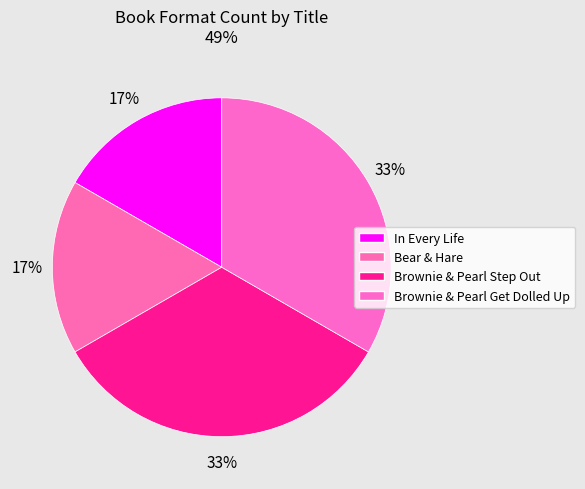

Which category has the biggest portion of the pie?

Brownie & Pearl Step Out